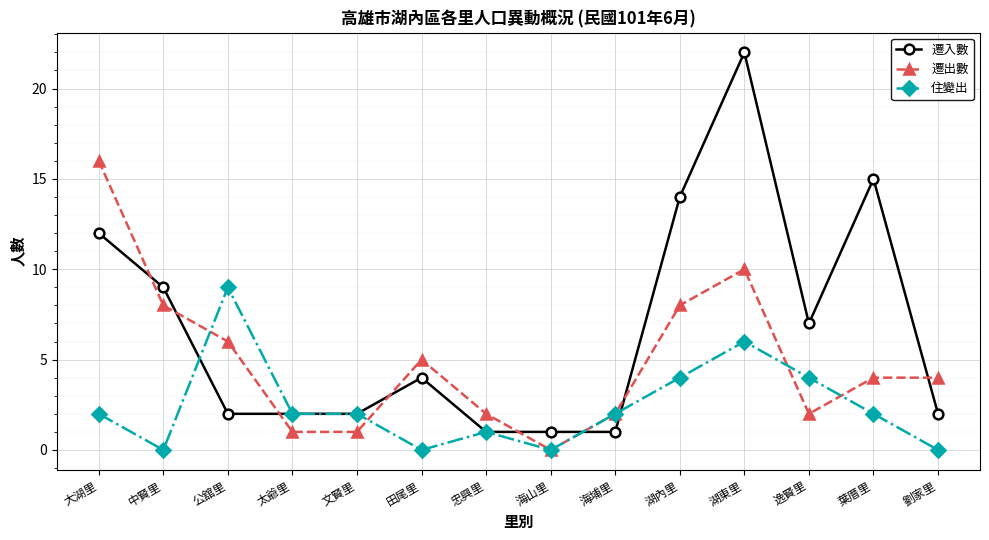

Which label corresponds to the largest value in the chart?

湖東里